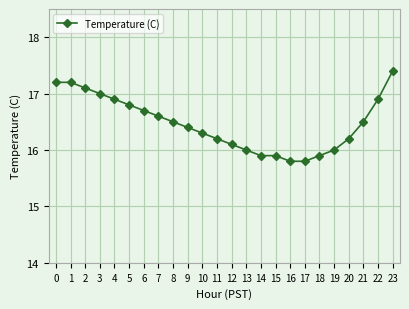

Is it true that the value at 15 is 28.2?

False